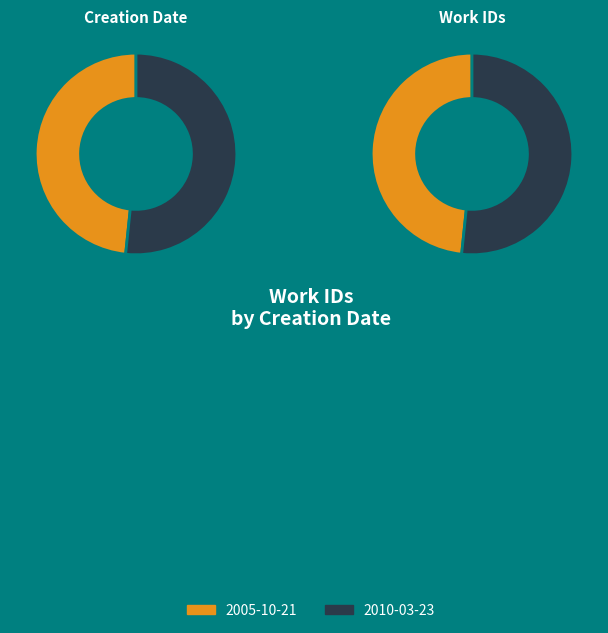

True or false: 2010-03-23 accounts for 52% of the total.

True